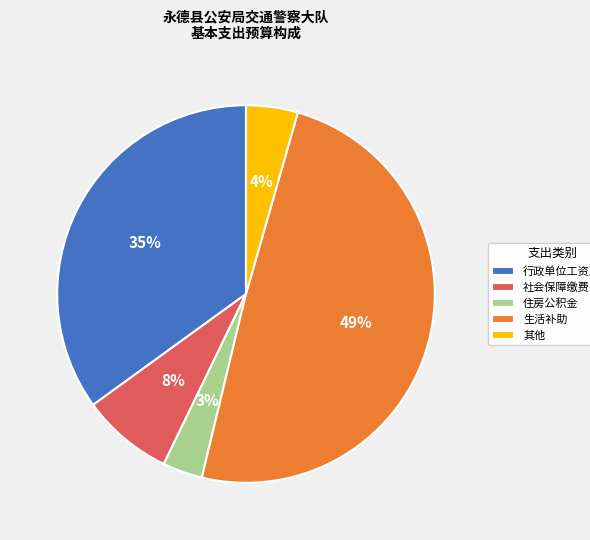

Is there any slice that represents more than half of the pie?

No